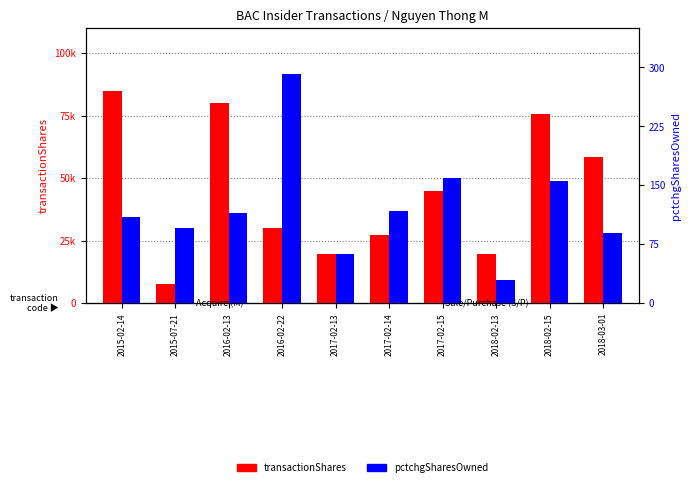

What is the spread (max minus min) of values at 2017-02-15?

44682